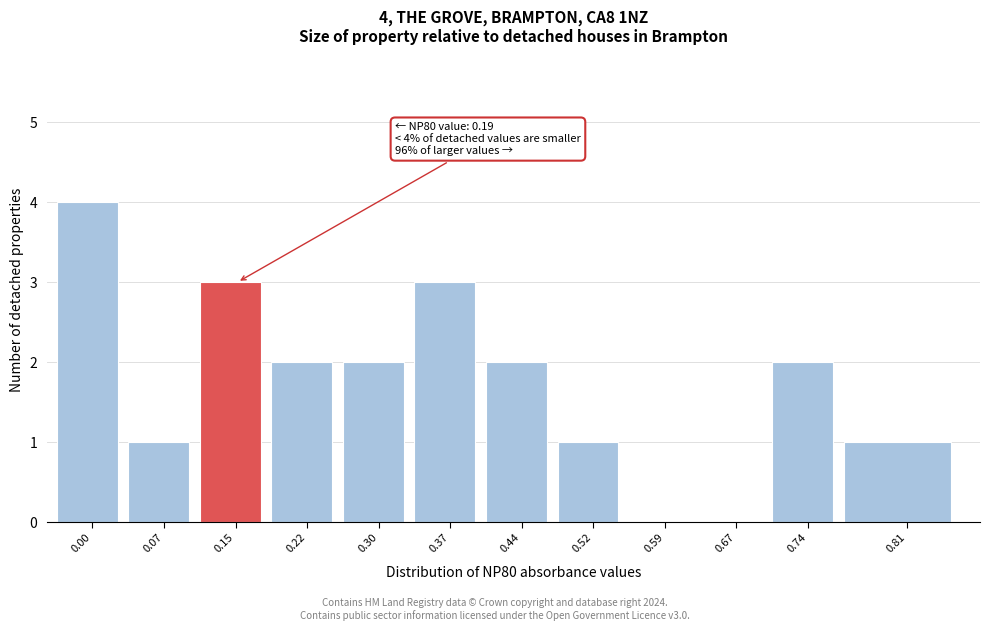

Reading left to right, extract all data points from this chart.

0.00=4	0.07=1	0.15=3	0.22=2	0.30=2	0.37=3	0.44=2	0.52=1	0.59=0	0.67=0	0.74=2	0.81=1